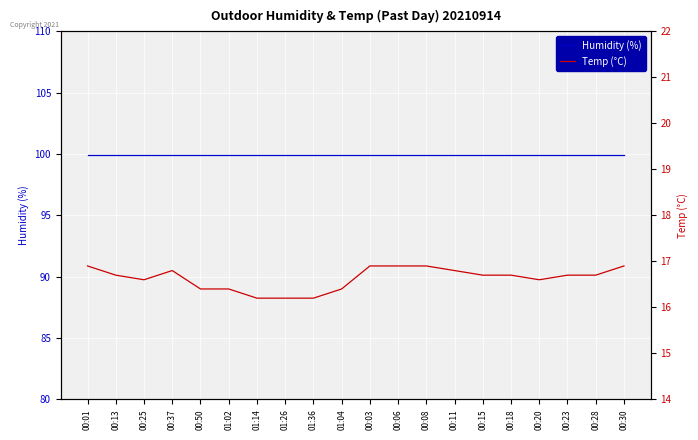

Is it true that Humidity (%) equals 99.9 at 01:02?

True